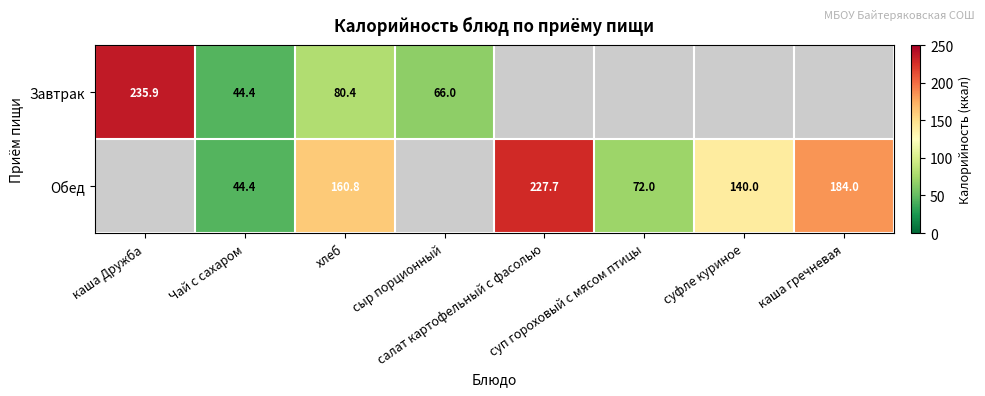

What is the total value across all series at сыр порционный?

66.0